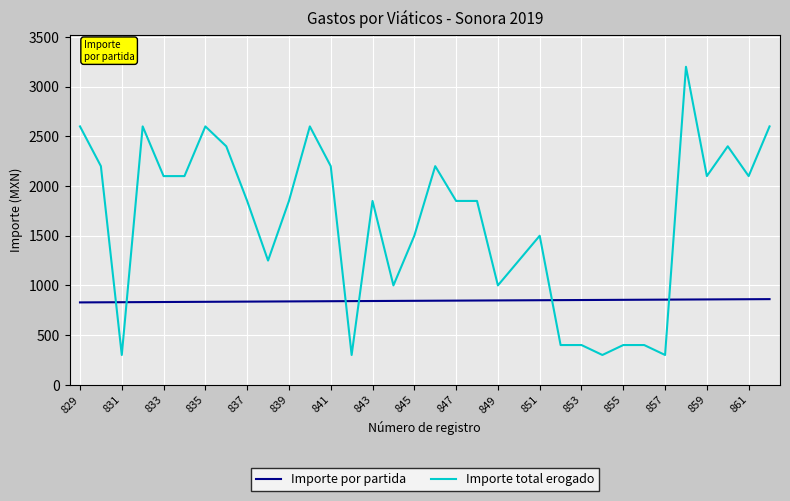

List the series in order of their overall mean, lowest first.

Importe por partida, Importe total erogado